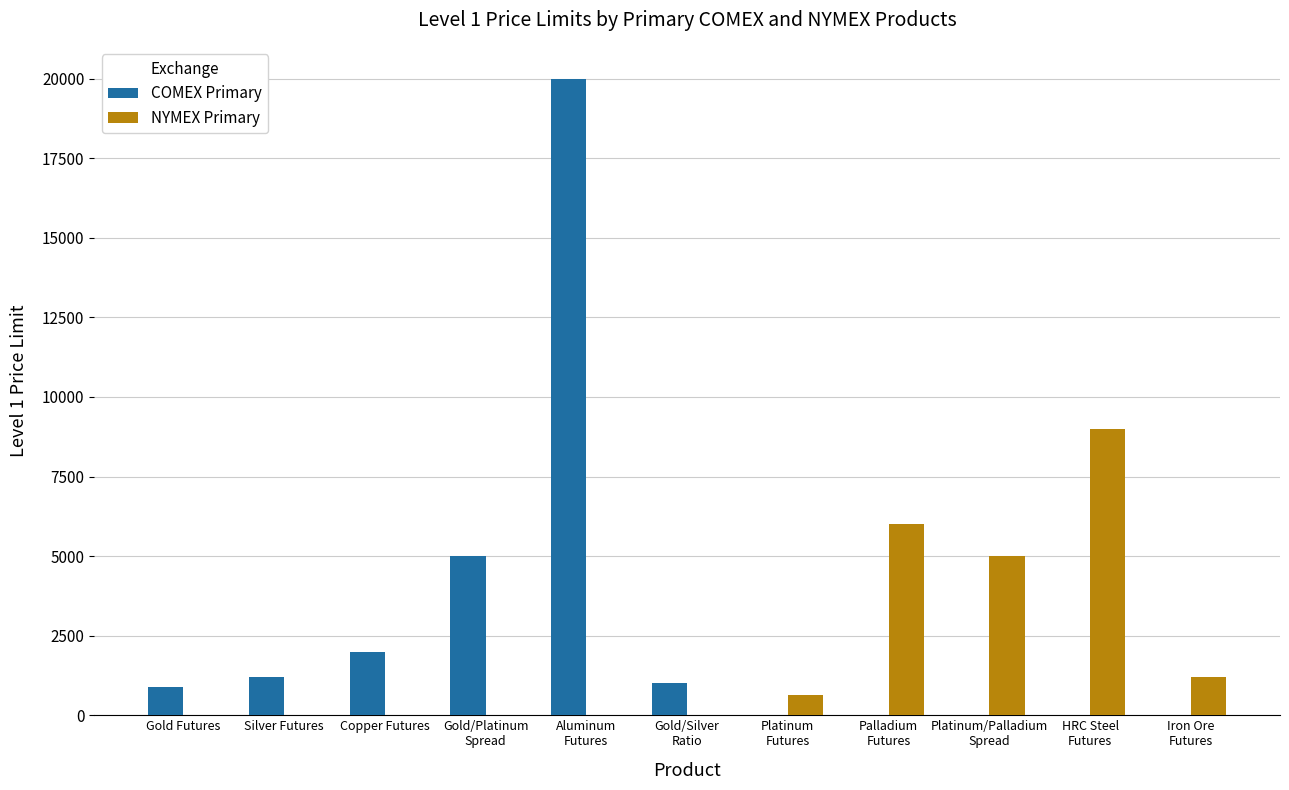

How many data points does each series have?

11